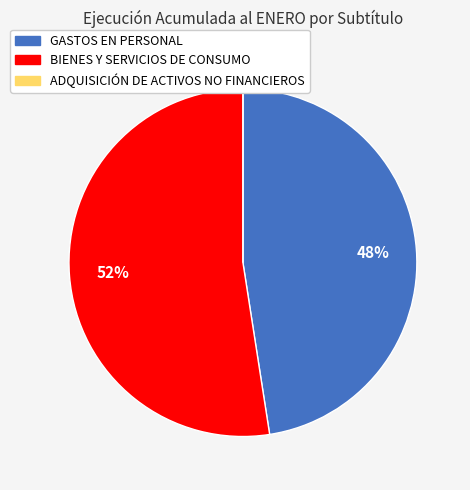

True or false: BIENES Y SERVICIOS DE CONSUMO accounts for 61% of the total.

False